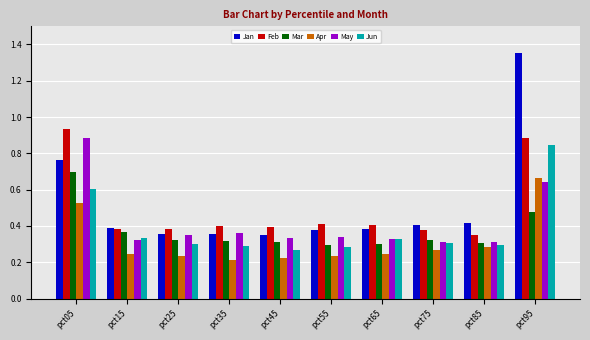

How many May values are between 0 and 1?

10